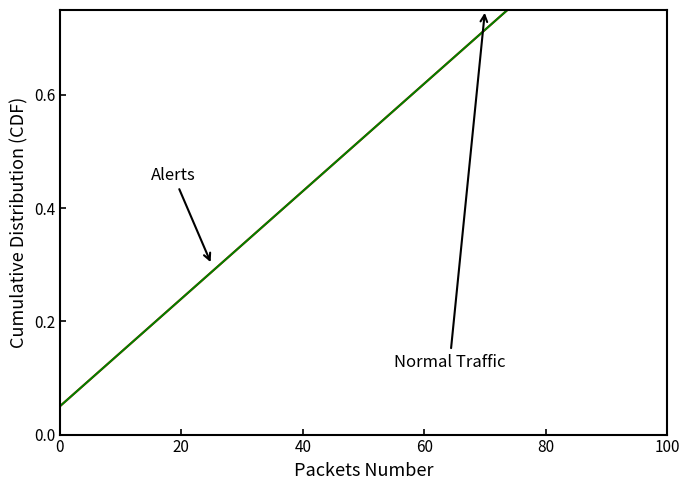

True or false: Alerts has more than 2 interior local peaks.

False